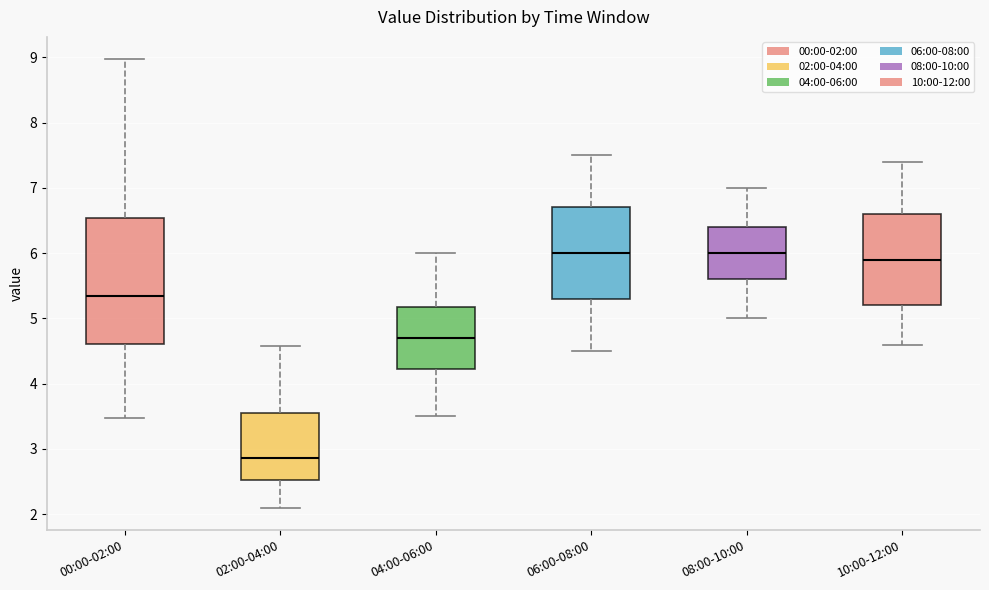

Reading left to right, transcribe this box plot: for each box, give where its median line is, the range the box spans, and where its two whiskers end, as read against the y-axis. The values are not printed on the chart, so give them approximately, as read against the axis.

00:00-02:00: median 5.4, box 4.6 to 6.5, whiskers 3.5 to 9.0
02:00-04:00: median 2.9, box 2.5 to 3.6, whiskers 2.1 to 4.6
04:00-06:00: median 4.7, box 4.2 to 5.2, whiskers 3.5 to 6.0
06:00-08:00: median 6.0, box 5.3 to 6.7, whiskers 4.5 to 7.5
08:00-10:00: median 6.0, box 5.6 to 6.4, whiskers 5.0 to 7.0
10:00-12:00: median 5.9, box 5.2 to 6.6, whiskers 4.6 to 7.4